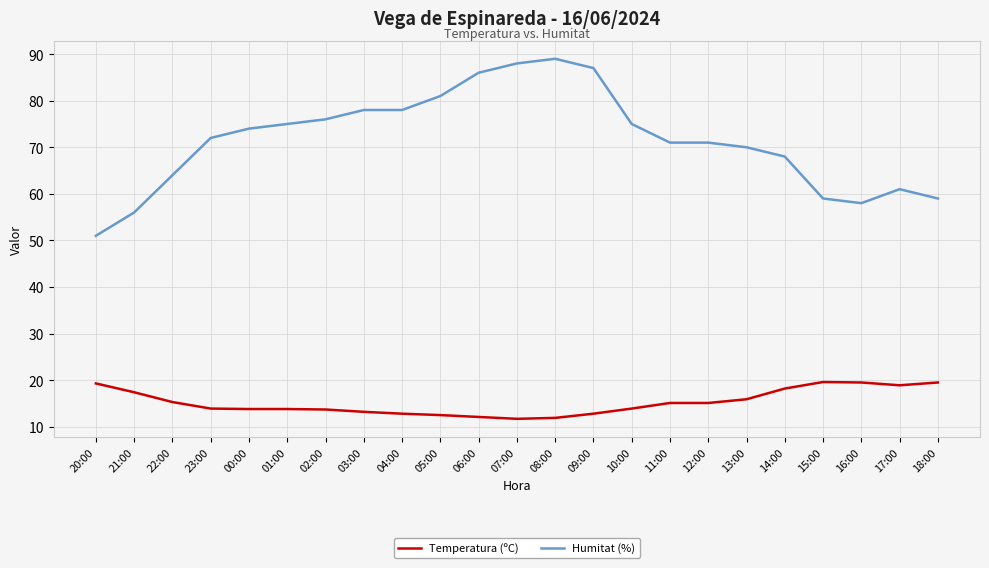

Which series has the largest range (max minus min)?

Humitat (%)